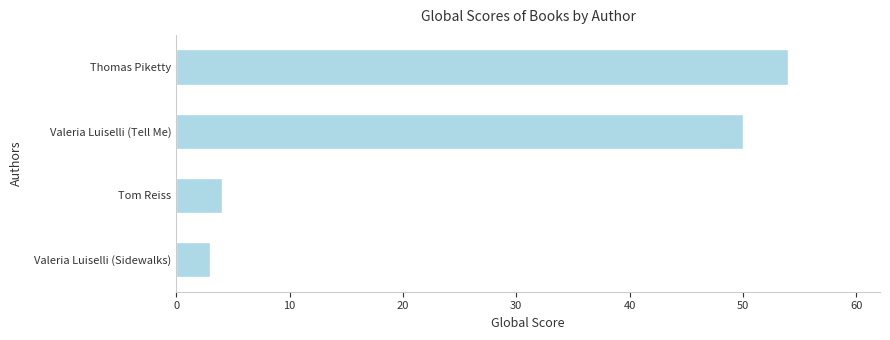

What is the ratio of the value at Valeria Luiselli (Tell Me) to the value at Thomas Piketty?

0.9